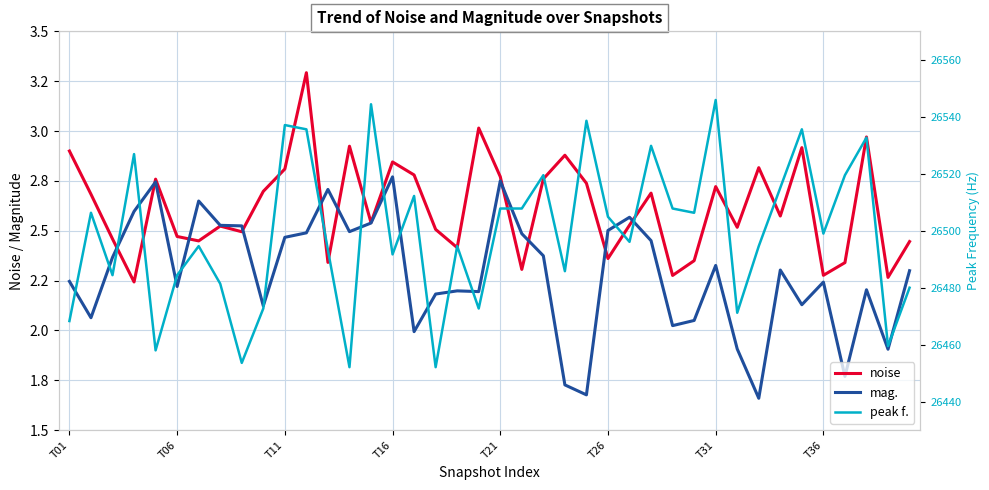

What is the sum of all noise values?

104.6